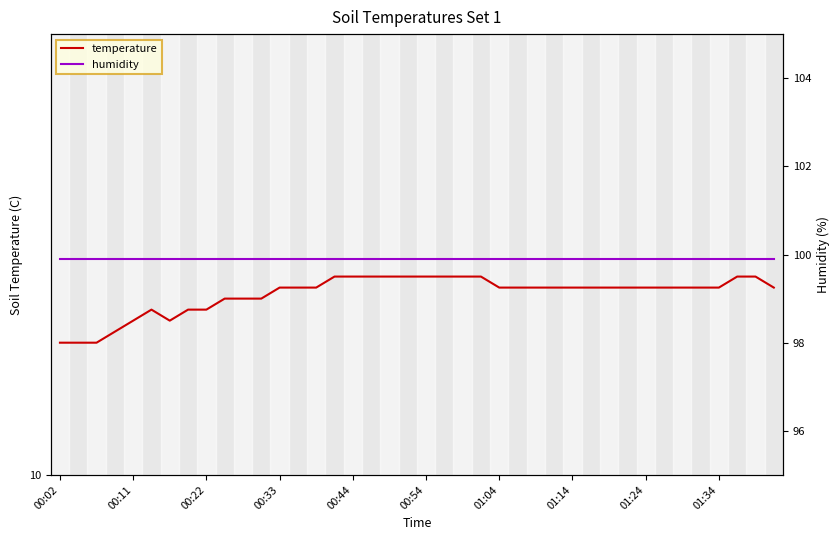

What are all the series names shown in the legend?

temperature, humidity